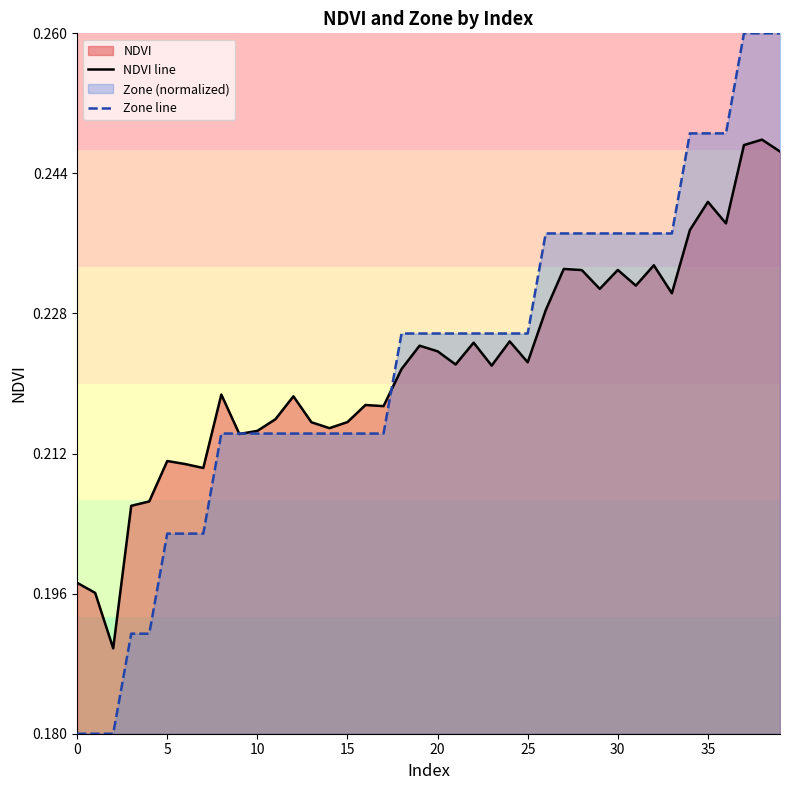

At 25, list the series in order from smallest to largest.

NDVI line, Zone line